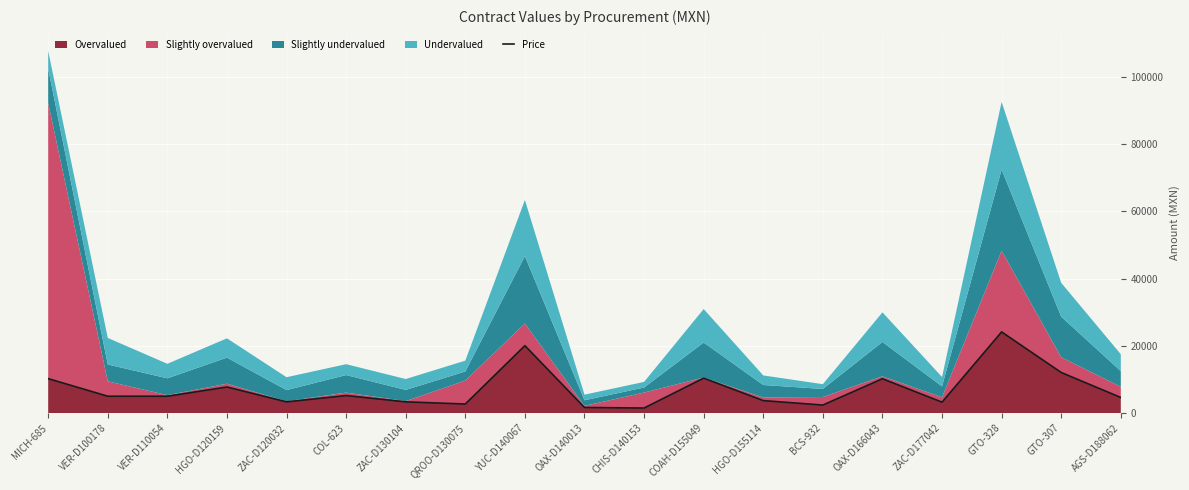

Is it true that the value at COAH-D155049 is 18354.9?

False